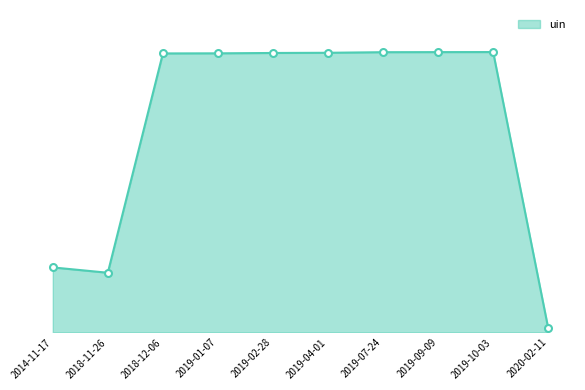

Rank the categories by value from lowest to highest.

2020-02-11, 2018-11-26, 2014-11-17, 2018-12-06, 2019-01-07, 2019-02-28, 2019-04-01, 2019-07-24, 2019-09-09, 2019-10-03